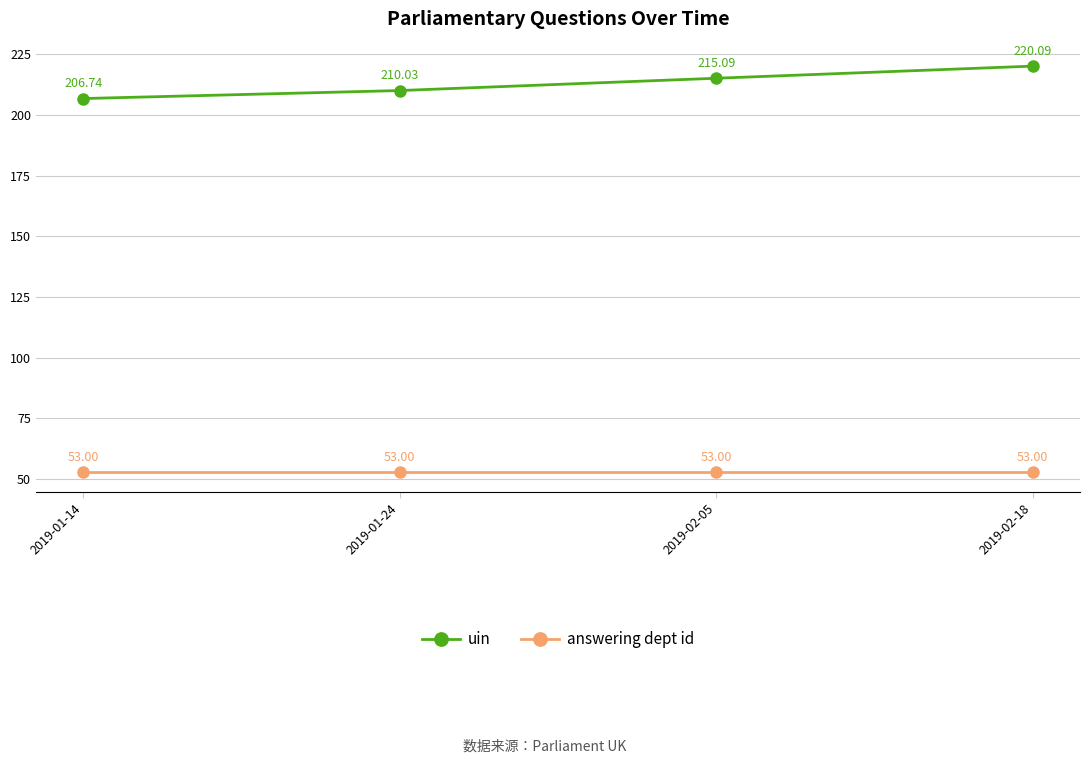

What is the difference between the highest and lowest values at 2019-01-14?

153.7